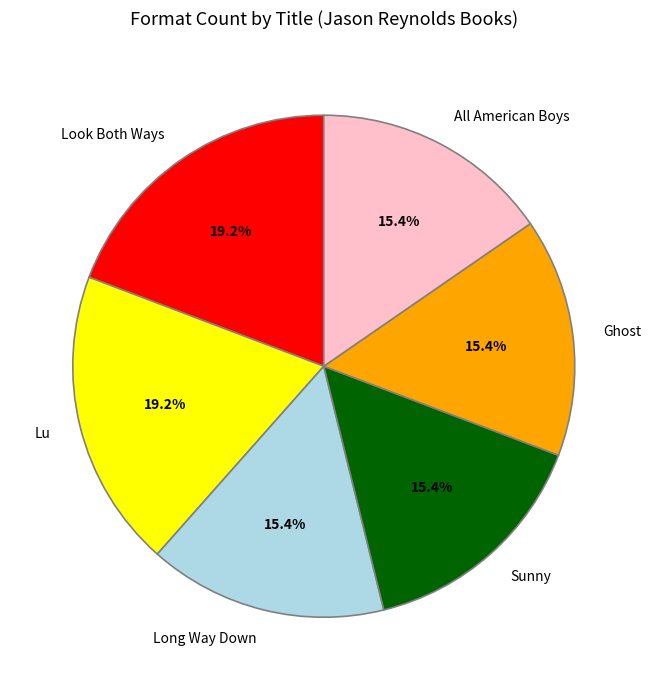

Is it true that Lu is 5% of the pie?

False